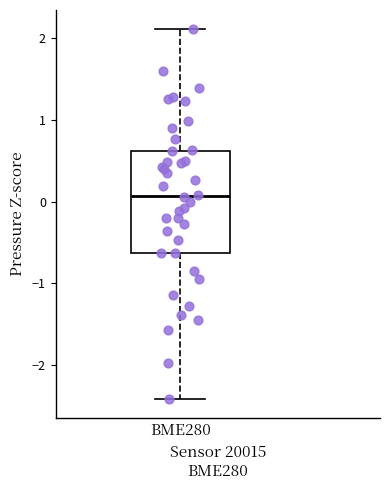

Read this box plot against the y-axis: the position of the median line, the range covered by the box, and the ends of both whiskers. The values are not printed on the chart, so give them approximately, as read against the axis.

median 0.1, box -0.6 to 0.6, whiskers -2.4 to 2.1